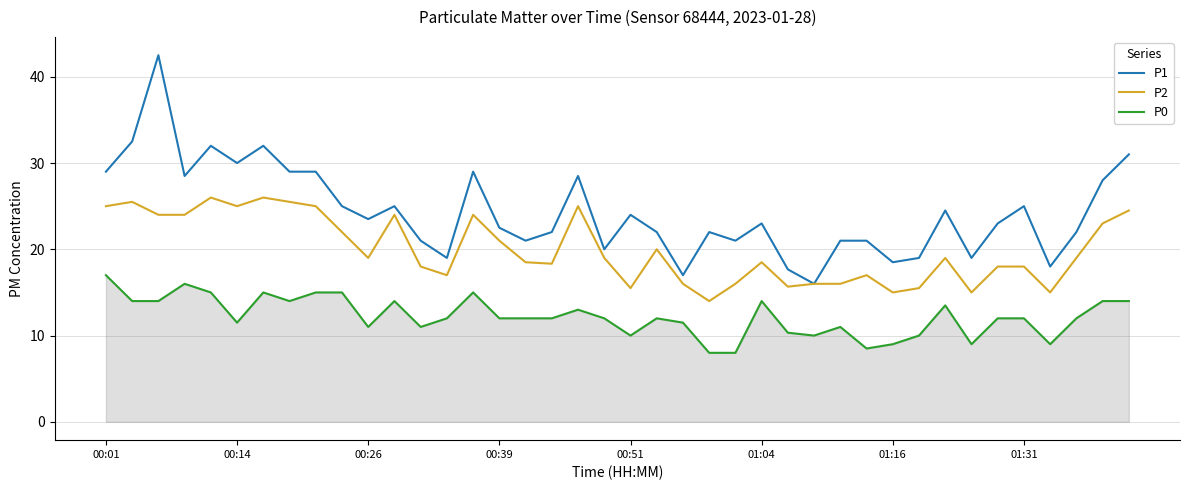

Which series has the largest range (max minus min)?

P1